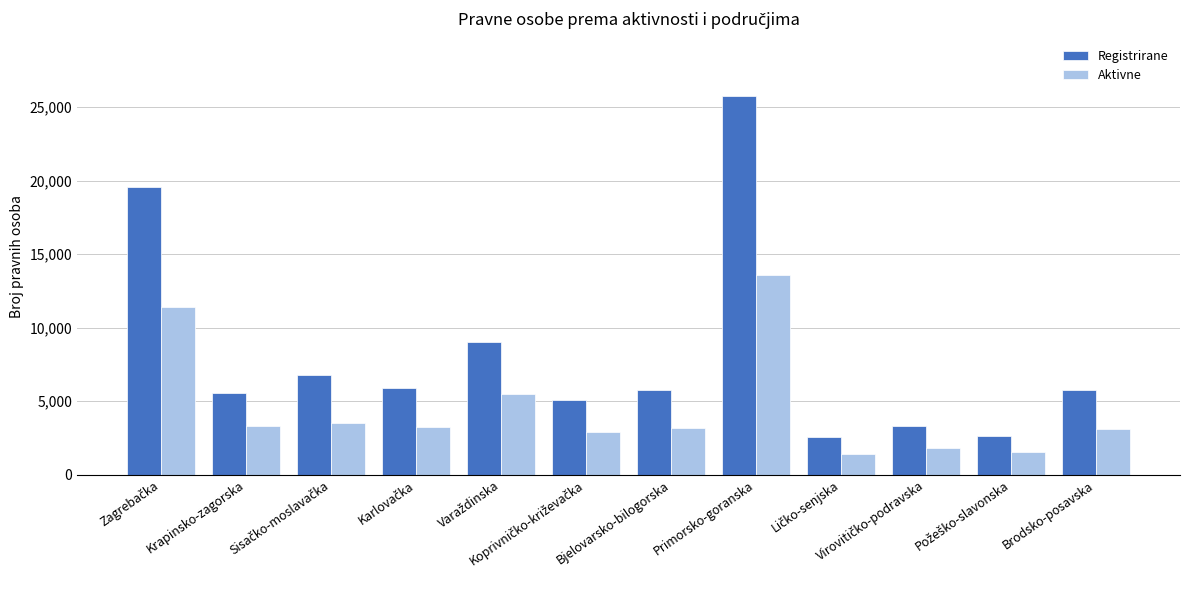

What is the value of the Aktivne bar at the 7th from the left?

3186